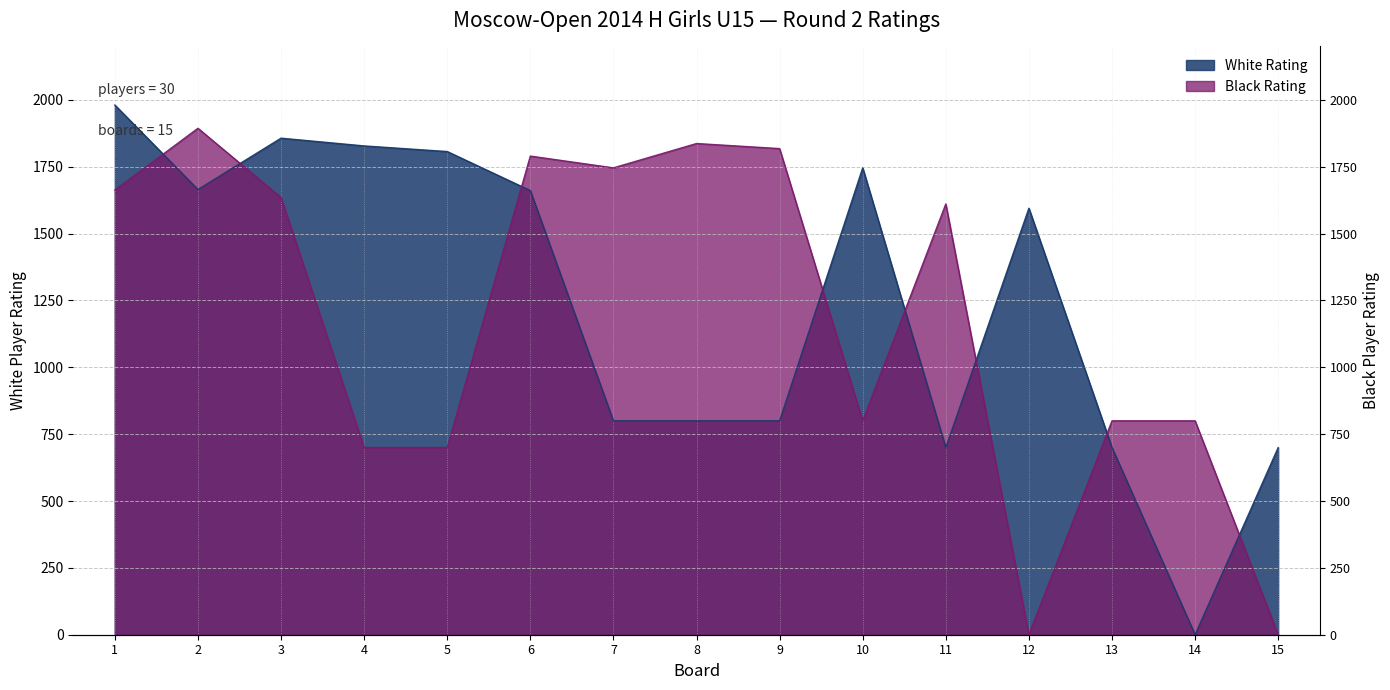

The Black Rating series shows 800 at 13. True or false?

True